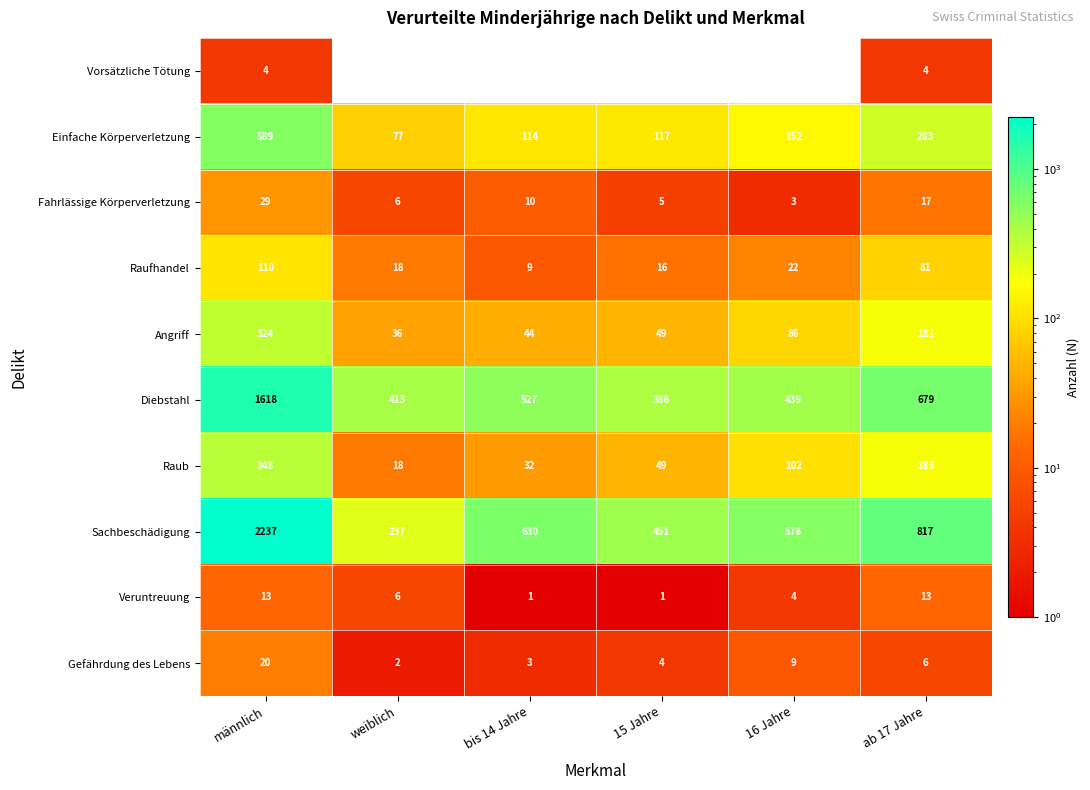

At which category is the sum across all series the highest?

männlich